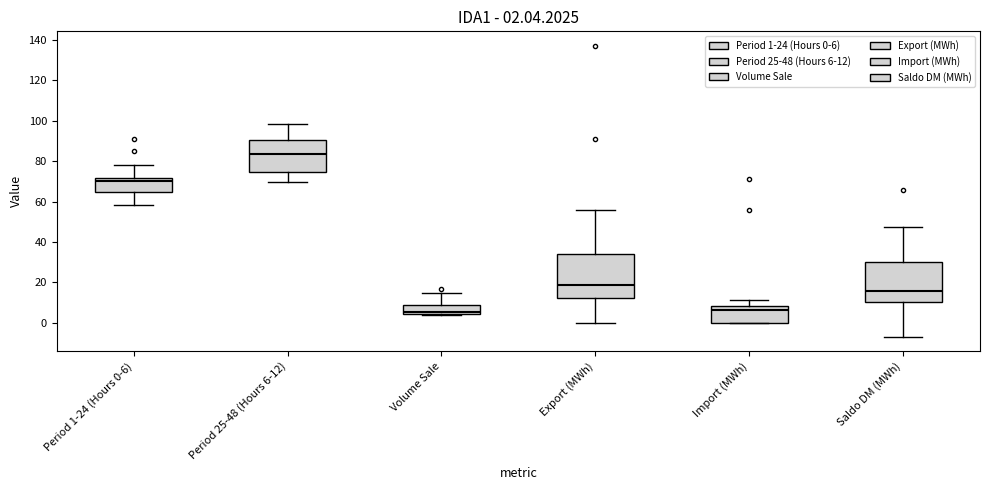

Comparing the boxes themselves (not the whiskers), which one is the tallest?

Export (MWh)